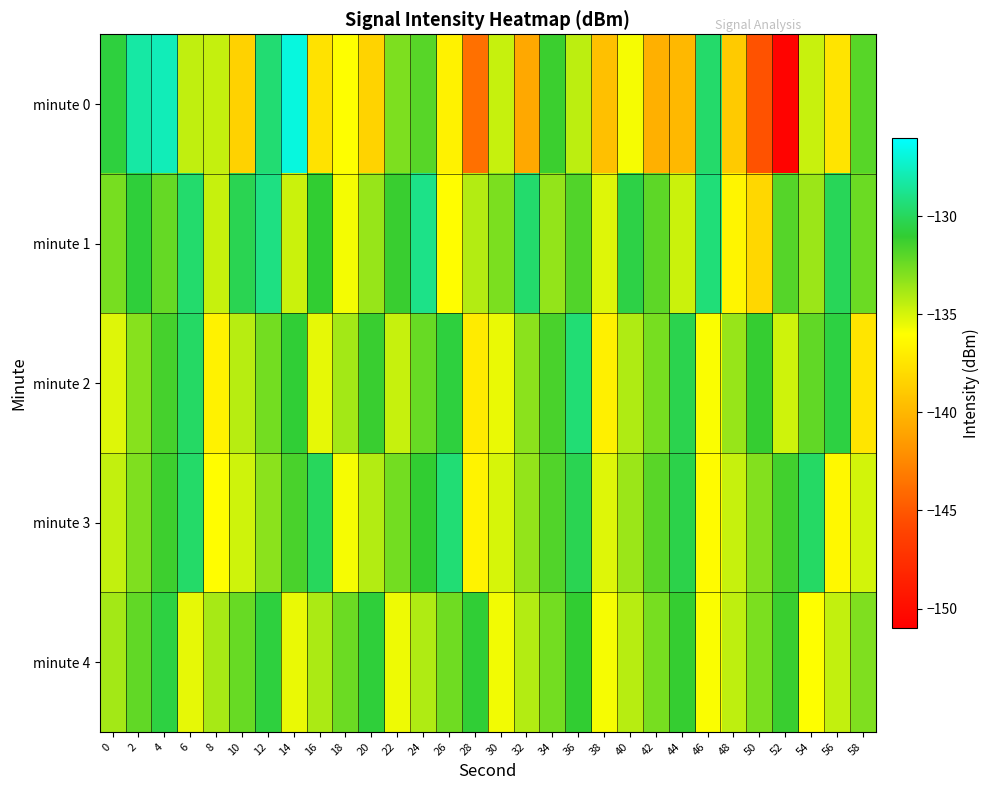

Rank the series by their maximum value, from lowest to highest.

minute 4, minute 2, minute 3, minute 1, minute 0